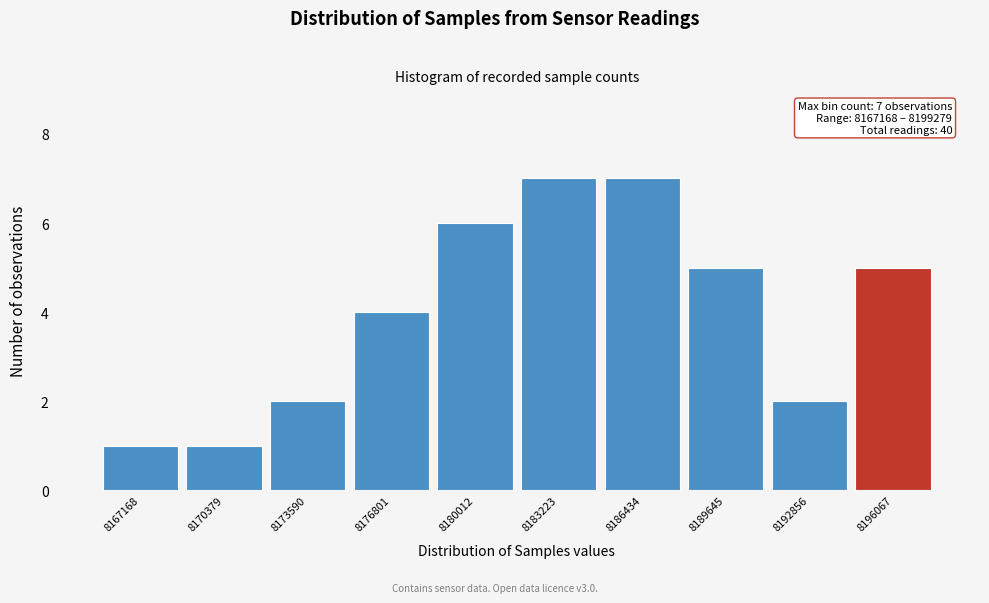

Reading right to left, what are all the values shown in this chart?

5	2	5	7	7	6	4	2	1	1